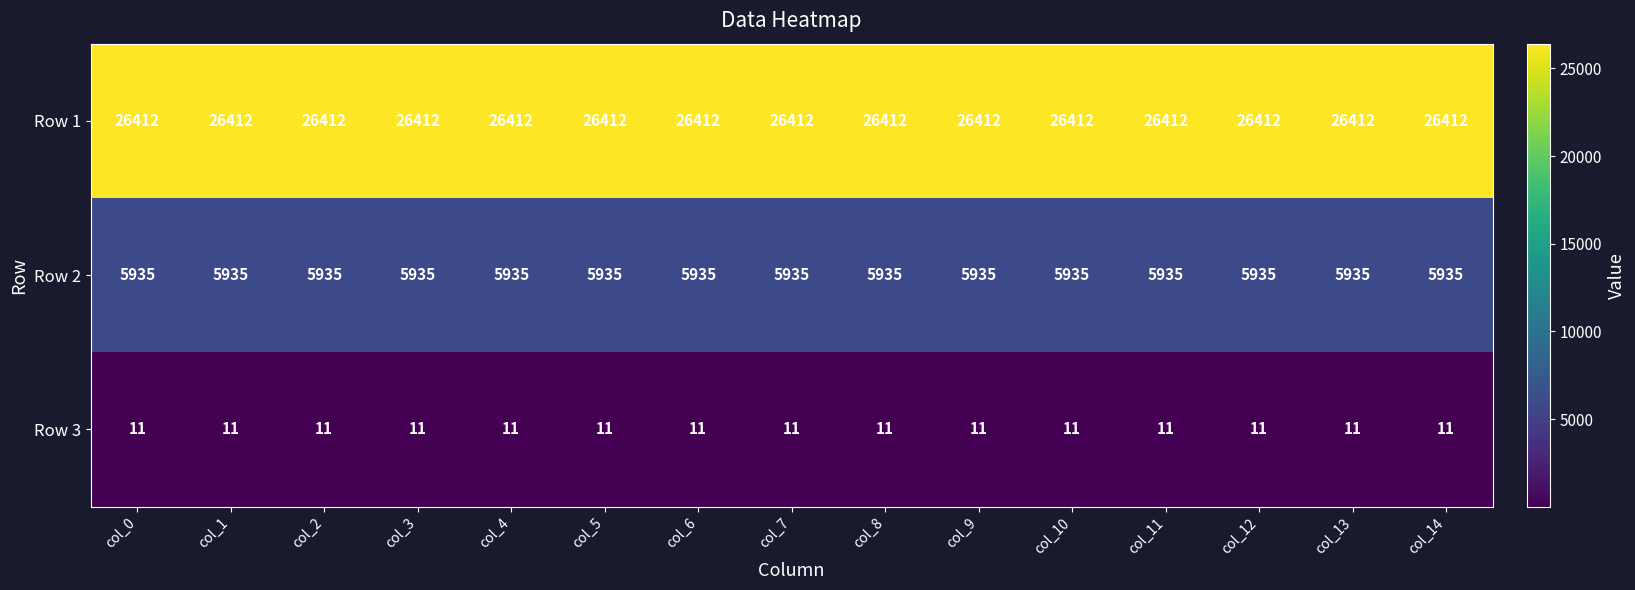

Read the Row 1 value at col_2.

26412